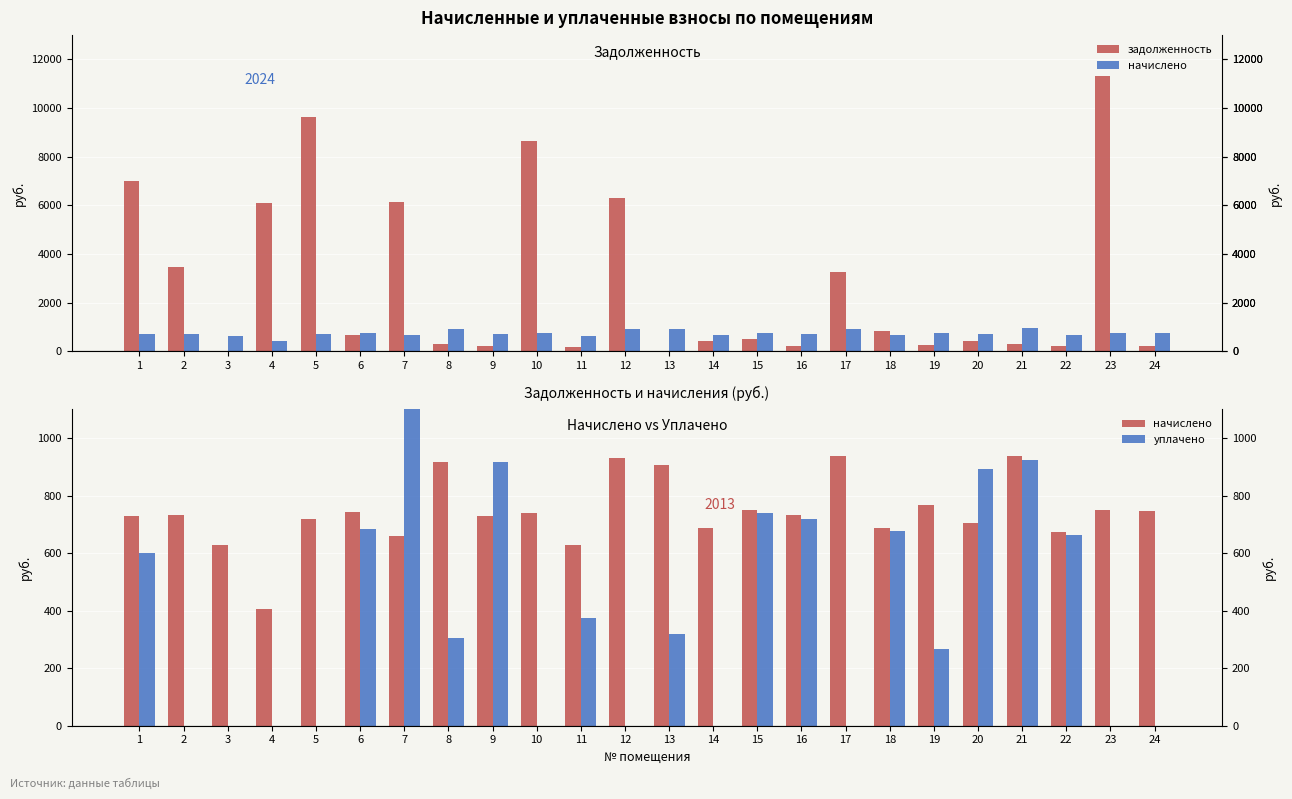

Which label corresponds to the smallest value in the chart?

3